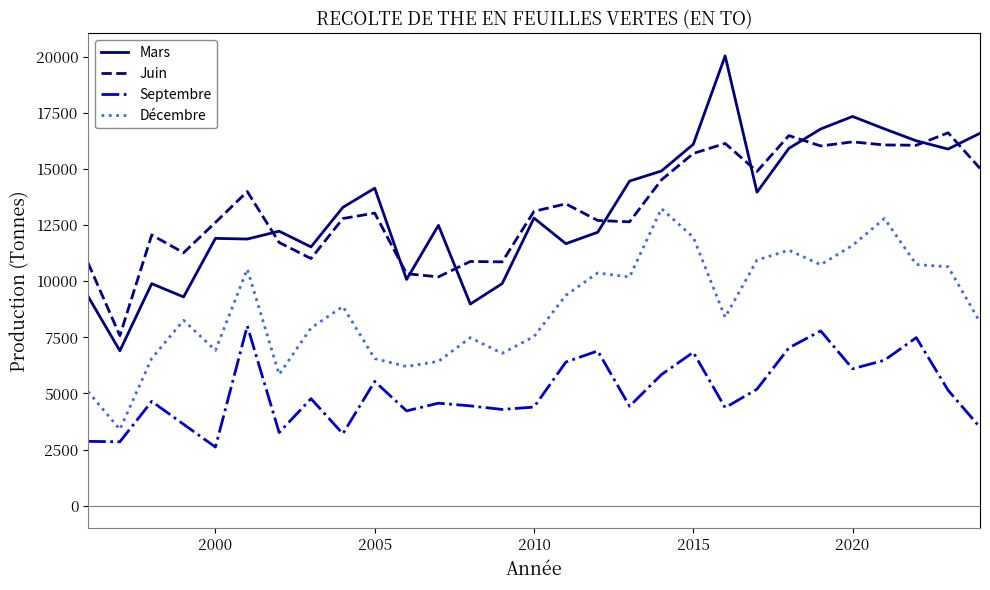

What are all the series names shown in the legend?

Mars, Juin, Septembre, Décembre